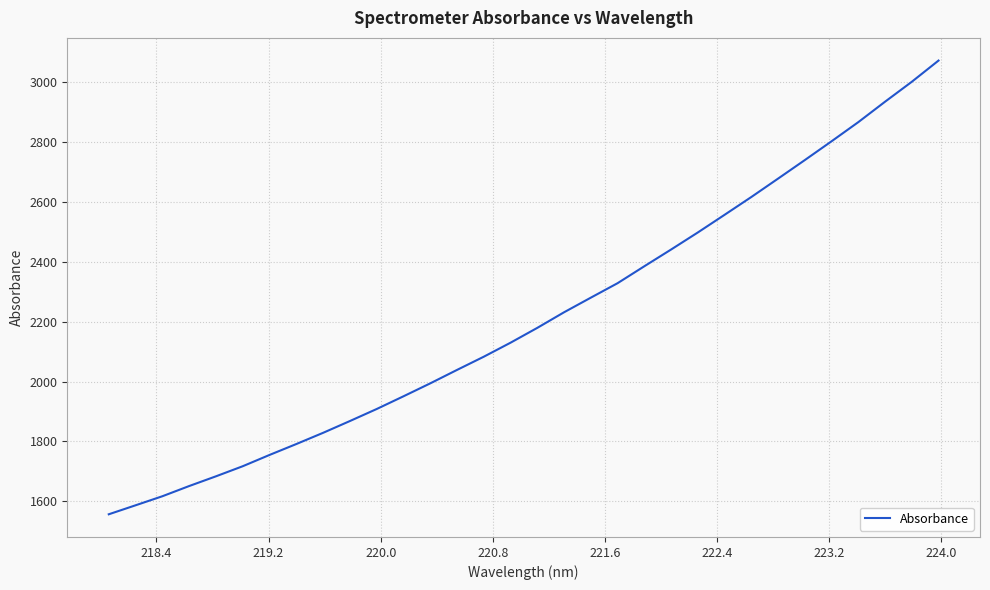

What is the maximum value shown in the chart?

3072.7